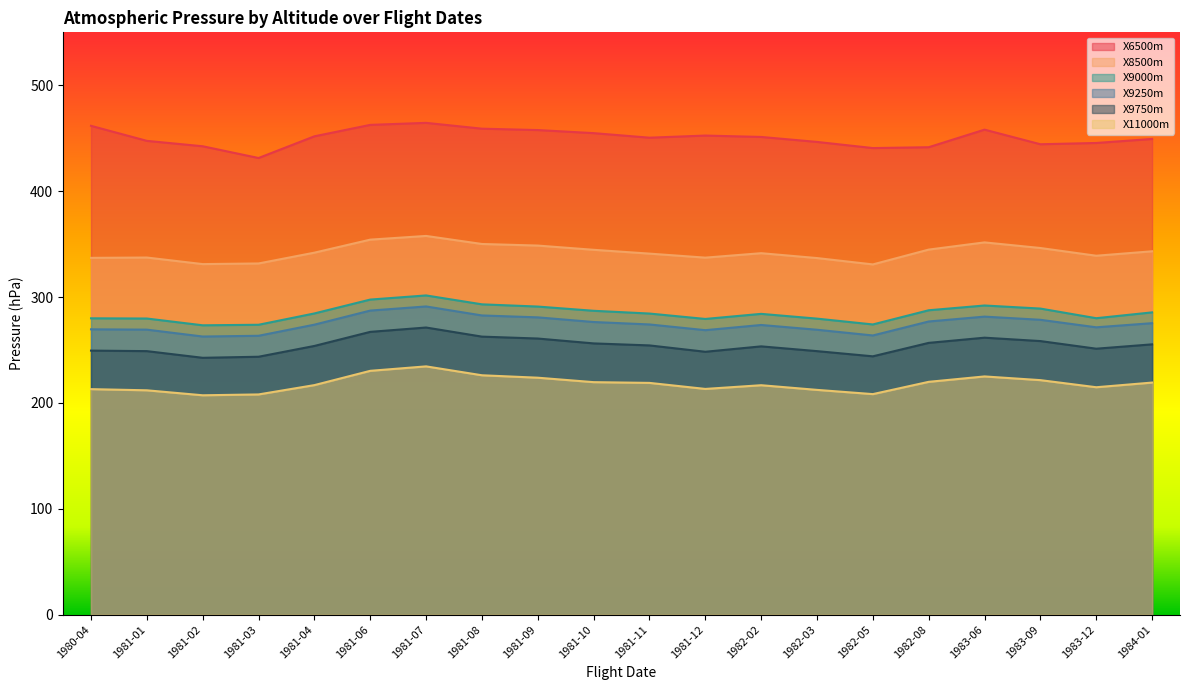

Where does the X11000m series first go above 218?

1981-06